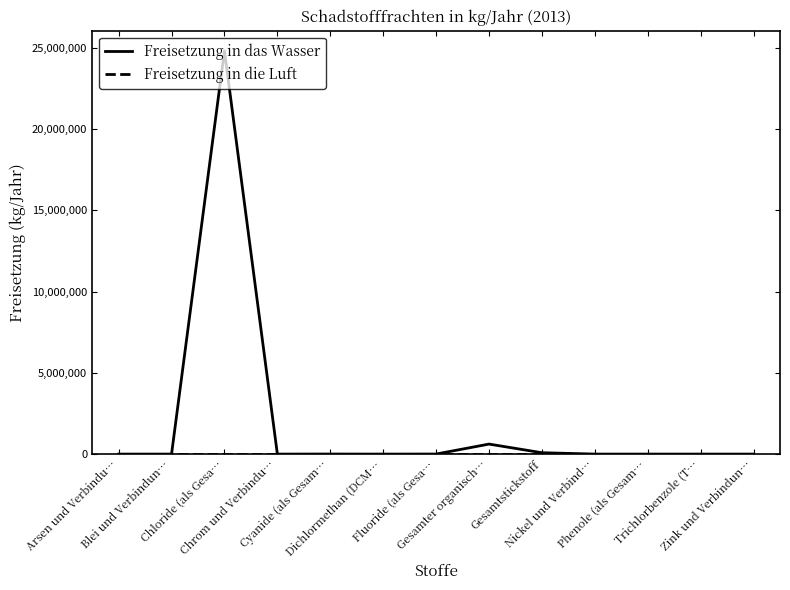

Which series has the largest total across all categories?

Freisetzung in das Wasser